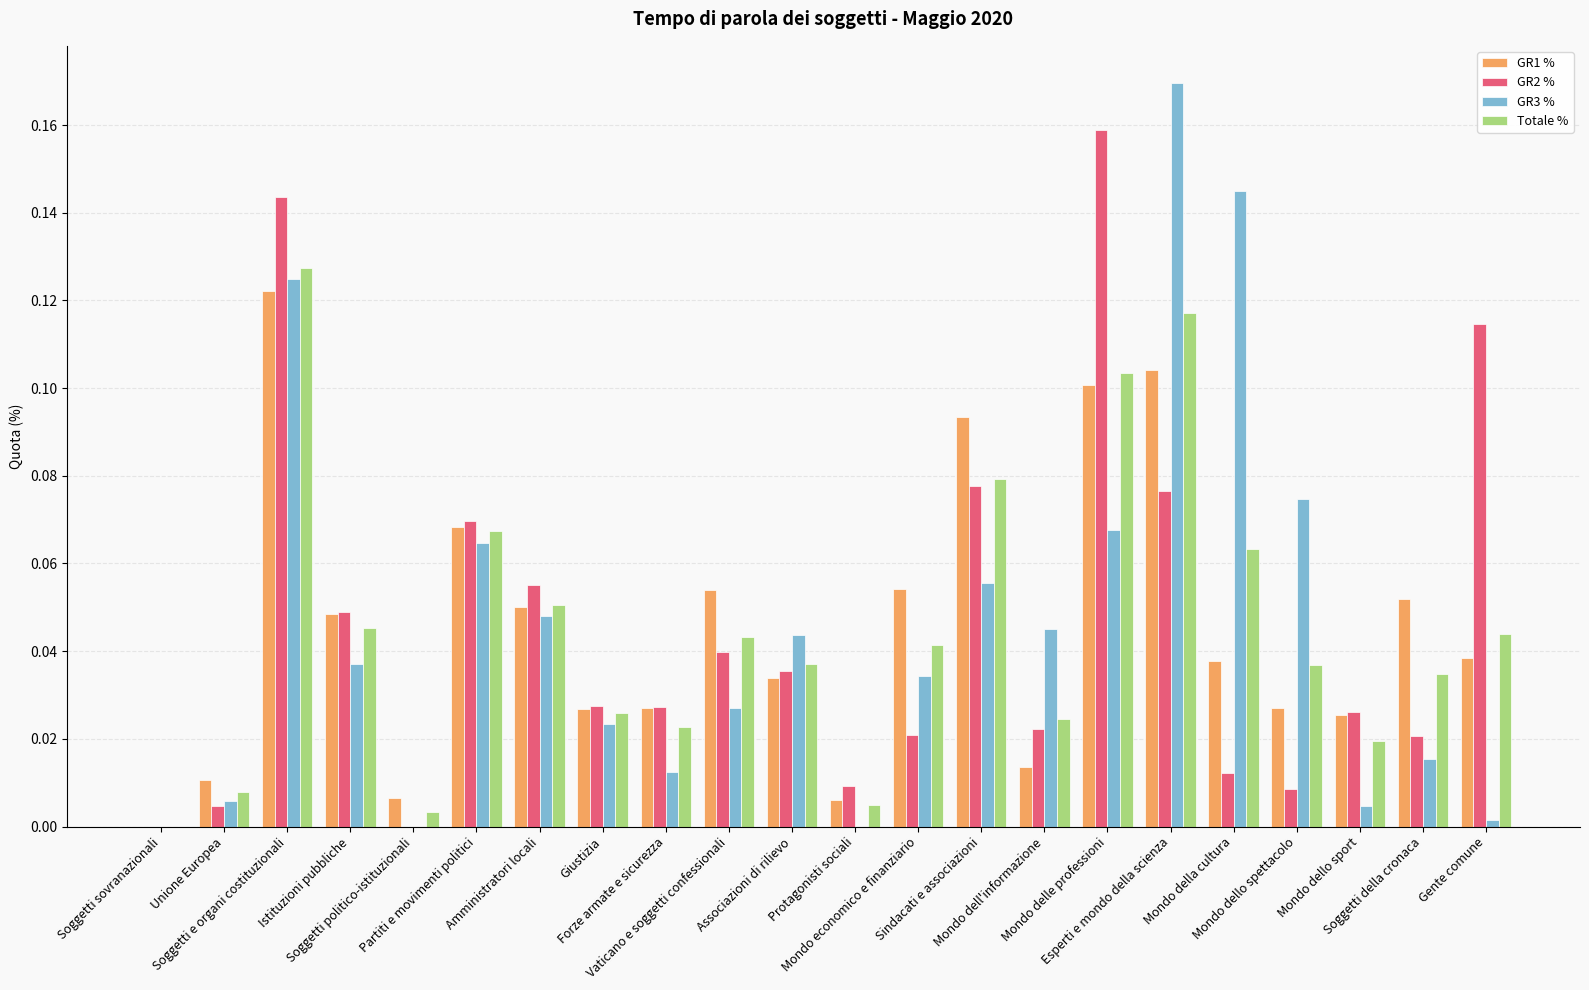

What is the sum of all GR2 % values?

1.0